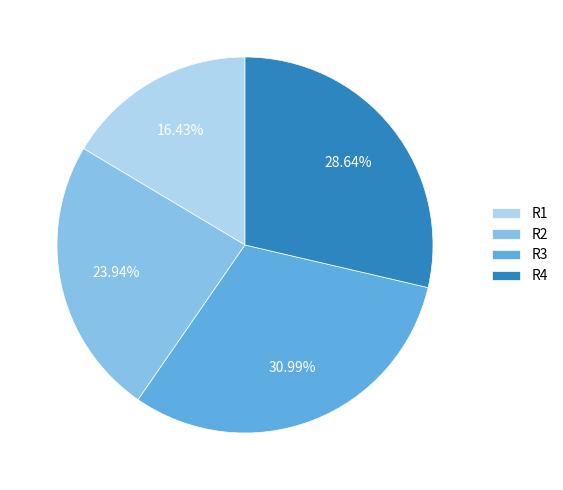

Between R4 and R1, which is larger?

R4